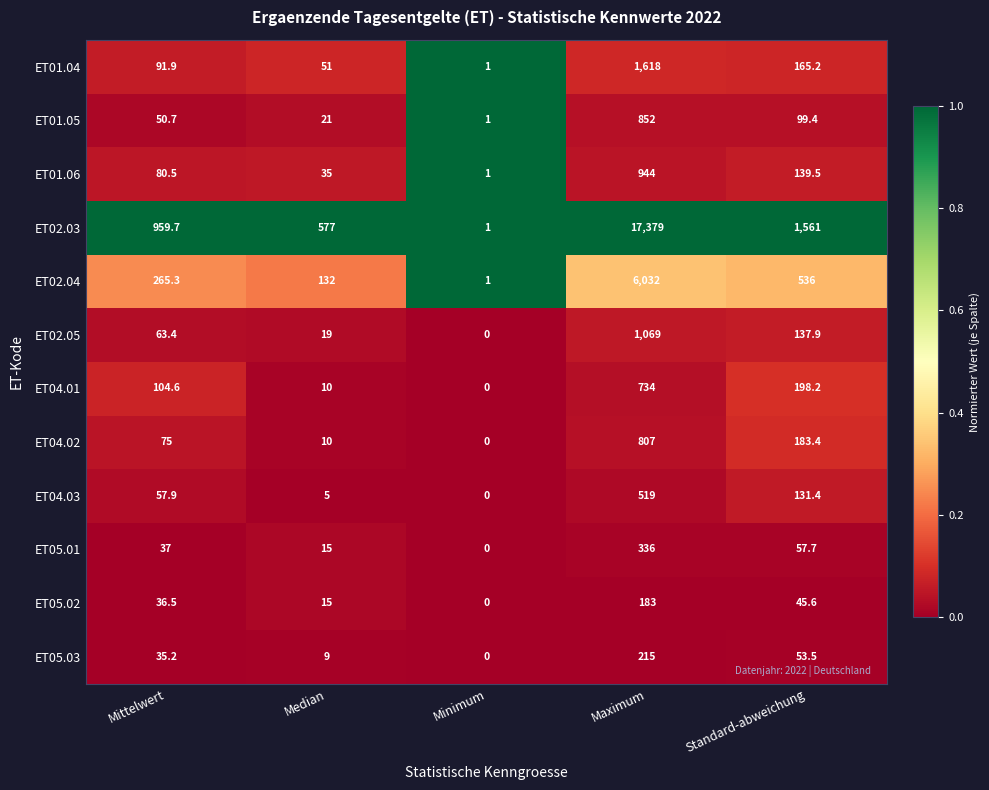

At how many categories does at least one series exceed 0?

5